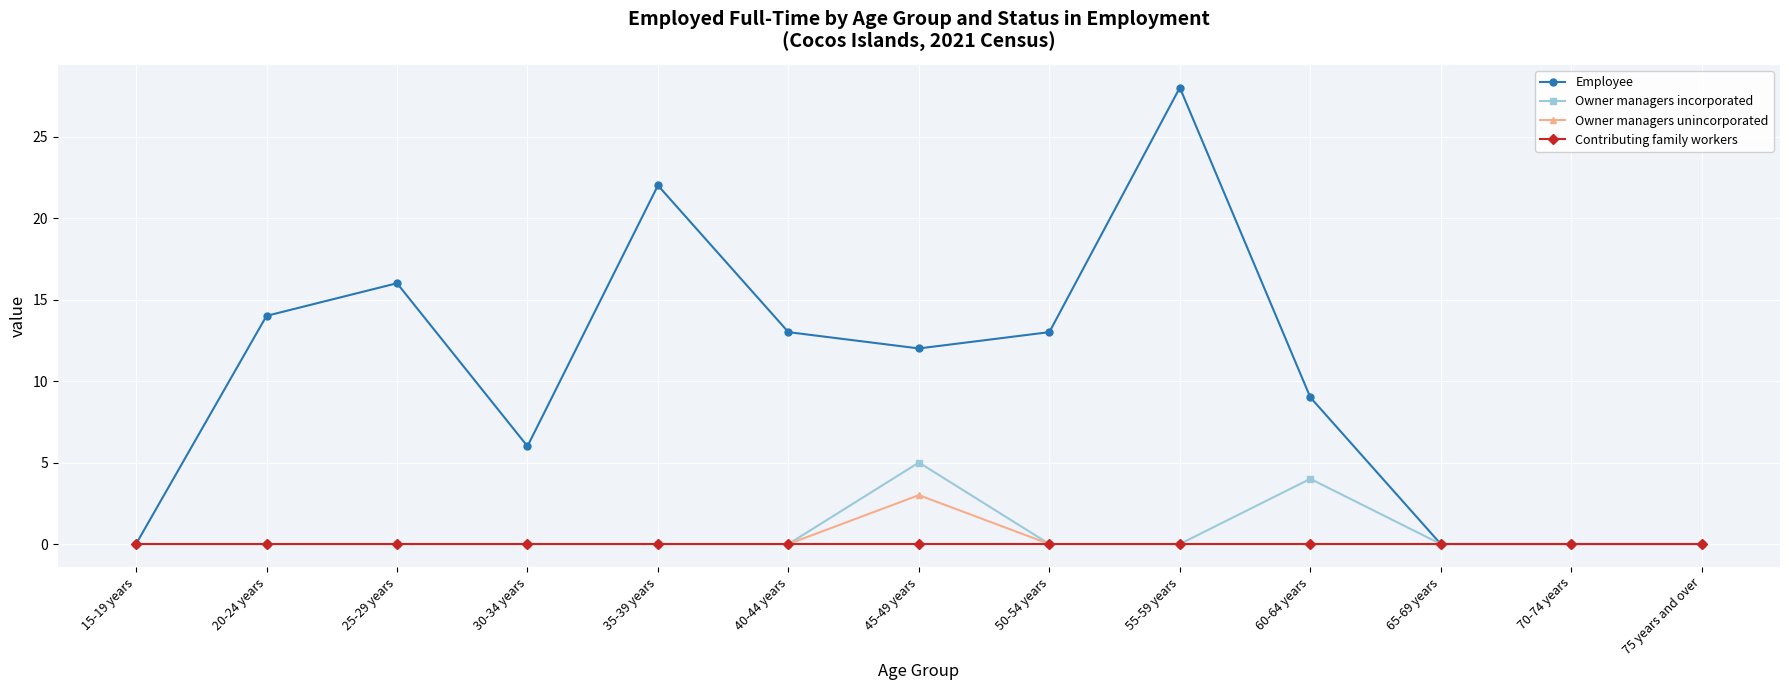

The Employee series shows -18 at 65-69 years. True or false?

False